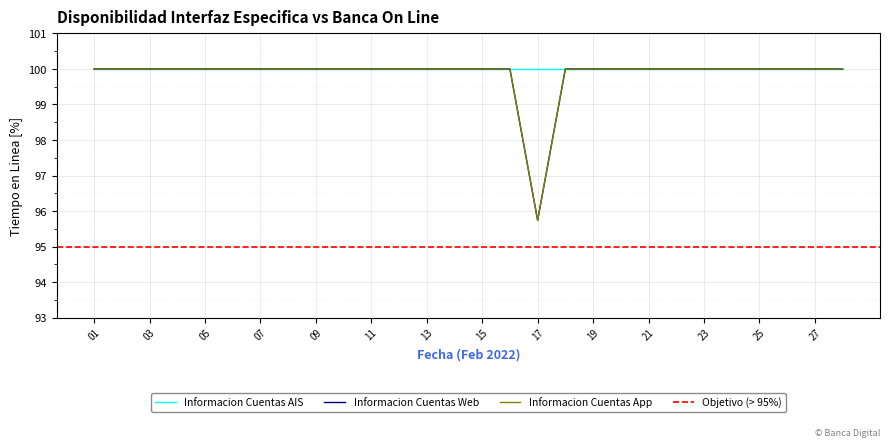

What is the minimum value shown in the chart?

95.7